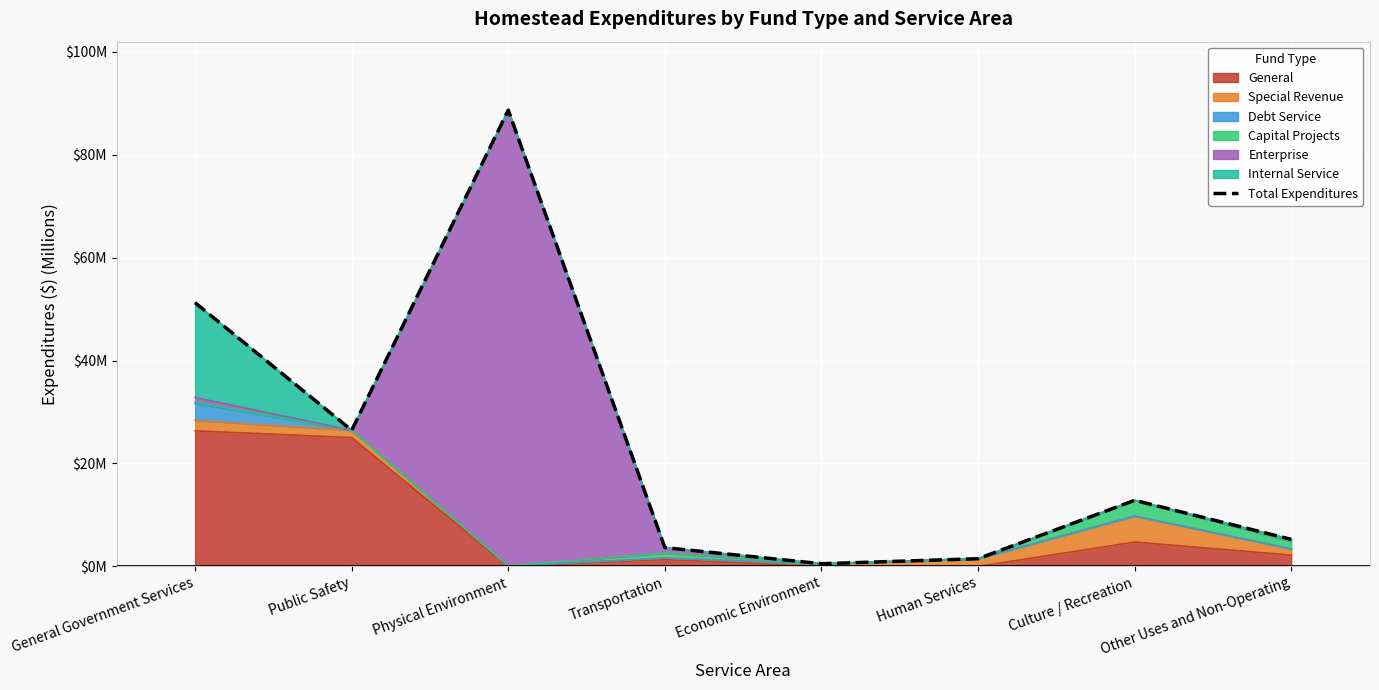

True or false: the data shows 2.5 at Human Services.

False